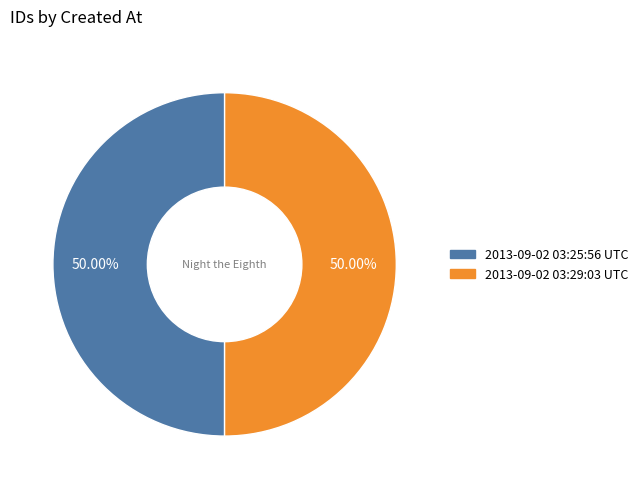

How many segments does this pie chart have?

2